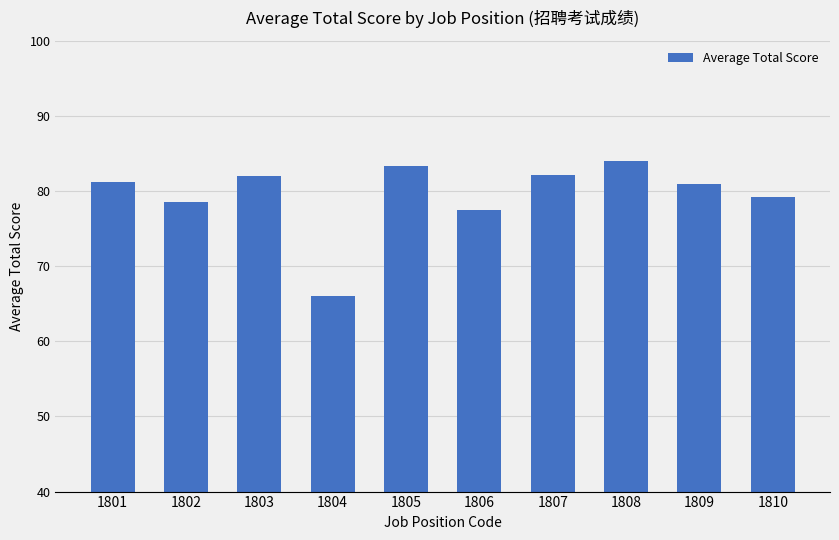

Which has a higher value, 1806 or 1808?

1808